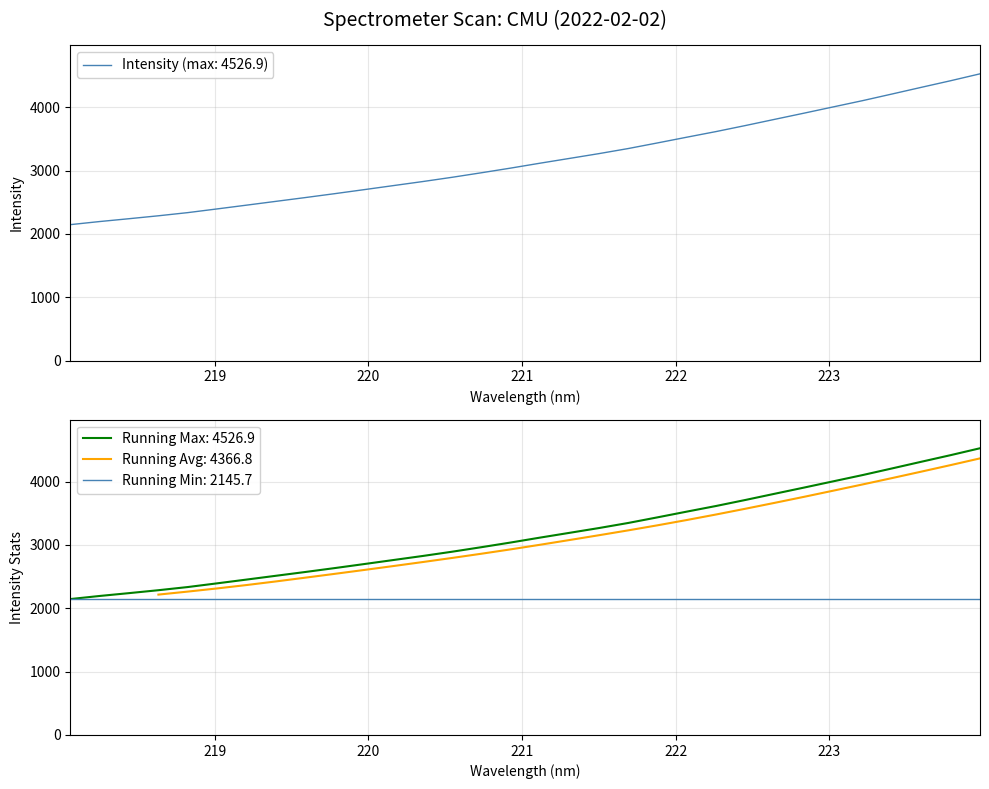

What is the lowest value of the Running Min: 2145.7 series?

2145.7